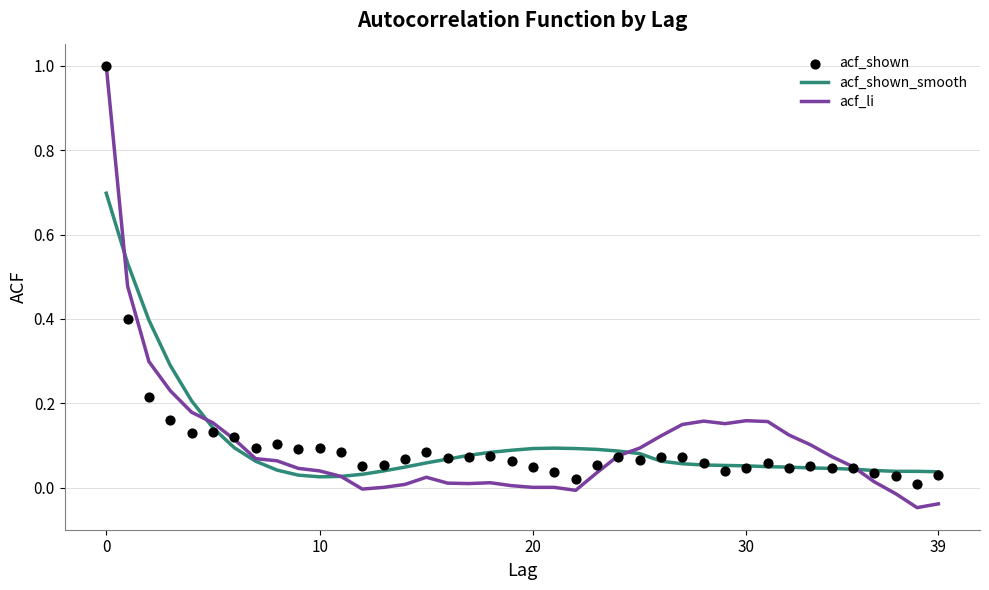

Which series reaches the maximum Y coordinate?

acf_li